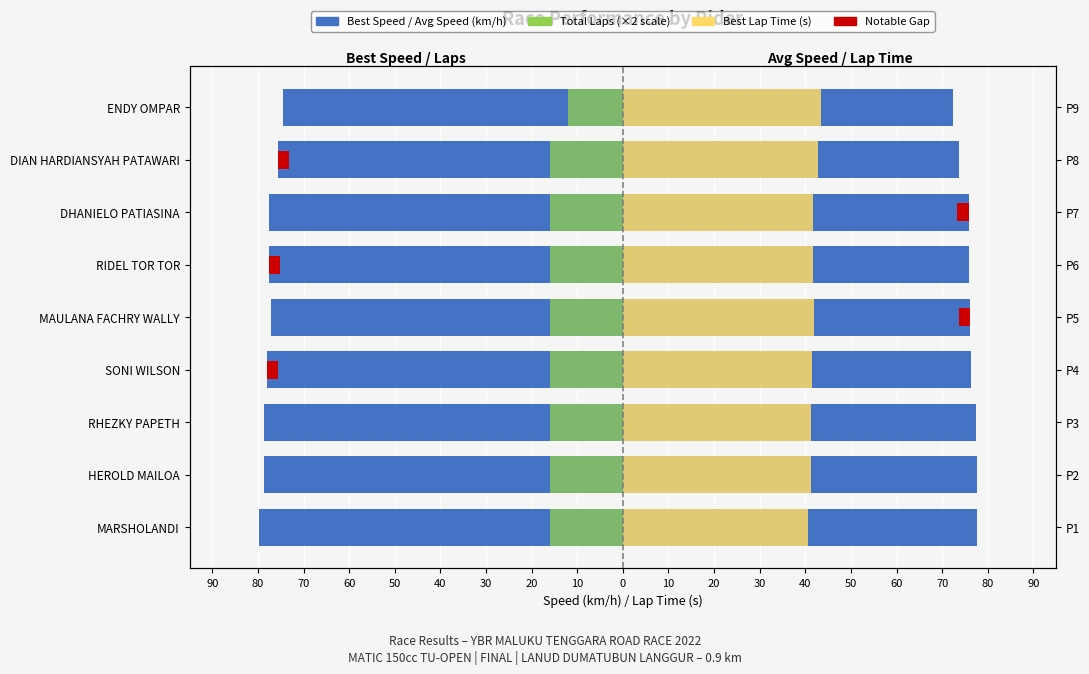

Is the value of Total Laps (×2) at 60 greater than the value of Best Speed (km/h) at 50?

Yes